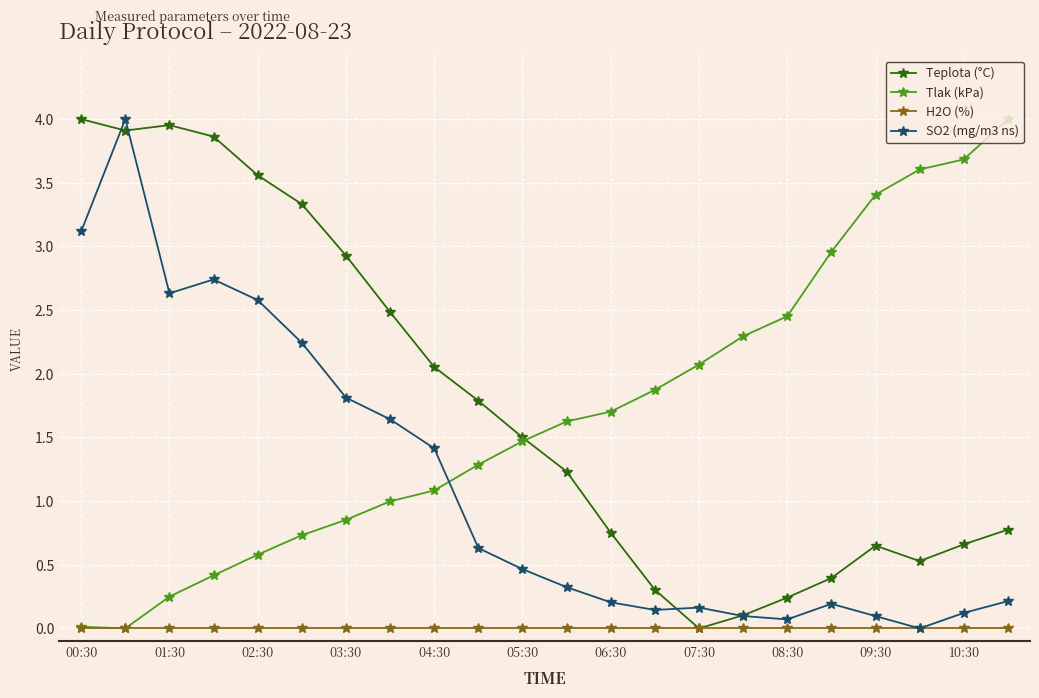

True or false: SO2 (mg/m3 ns) has more than 0 points higher than both neighbors.

True